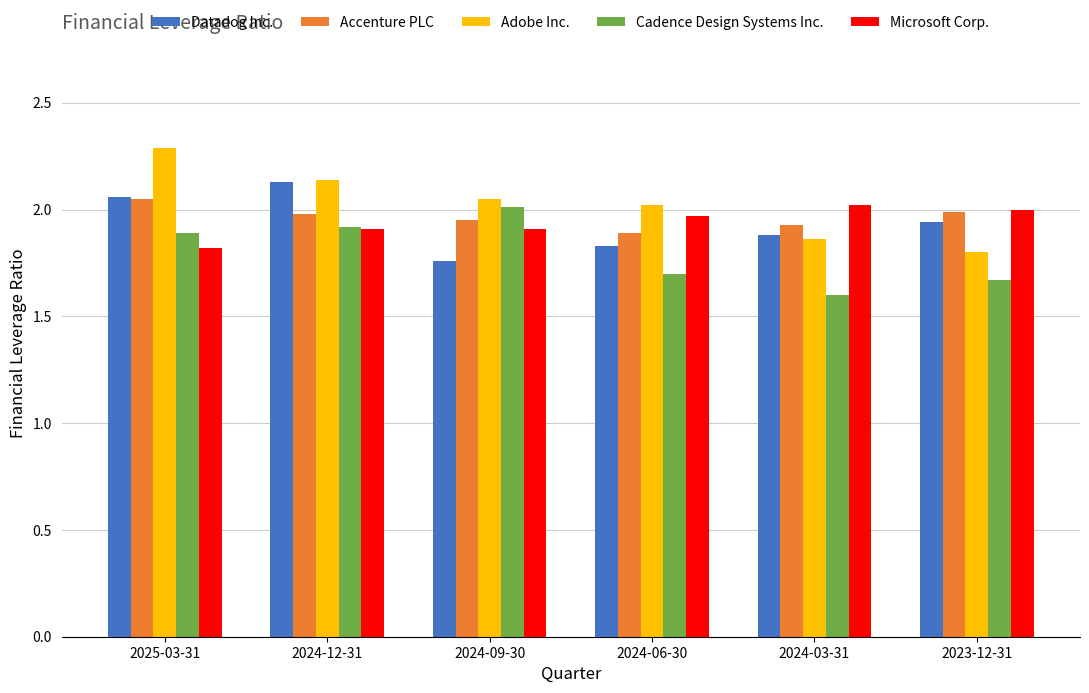

What is the spread (max minus min) of values at 2024-06-30?

0.3